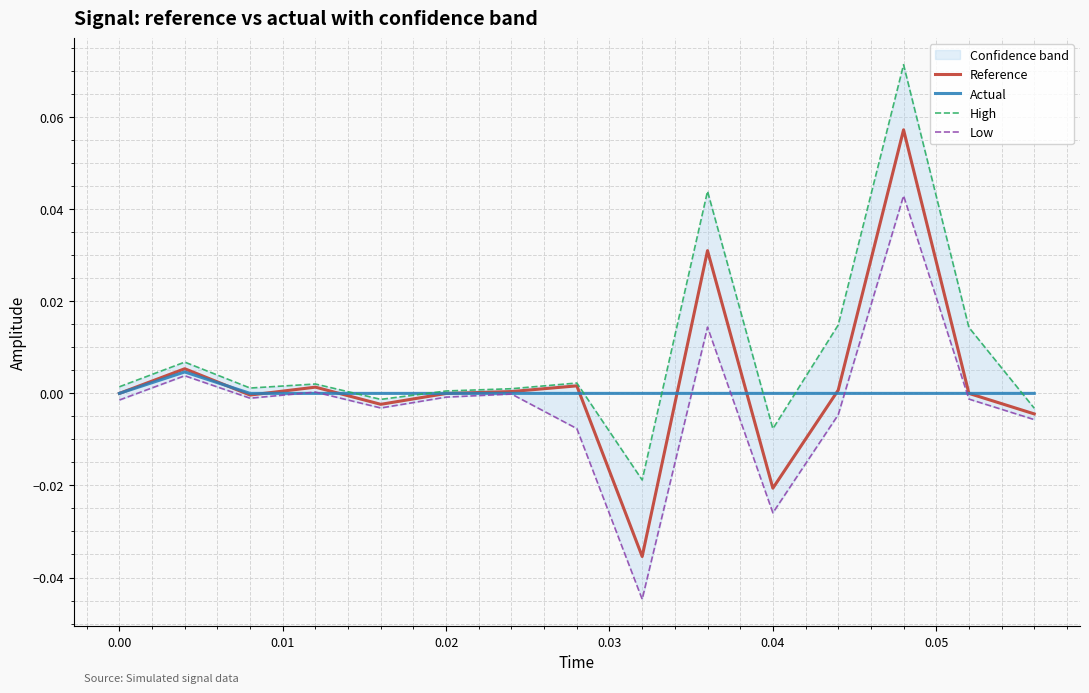

Which series ends up on top after the final intersection of Low and Actual?

Actual